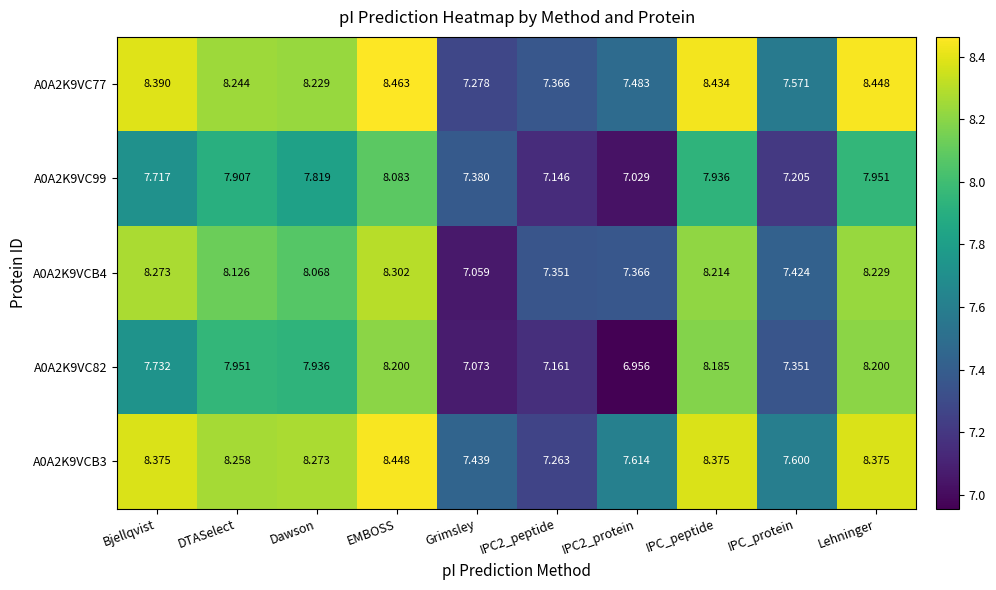

How many values in the A0A2K9VC82 series exceed 7?

9